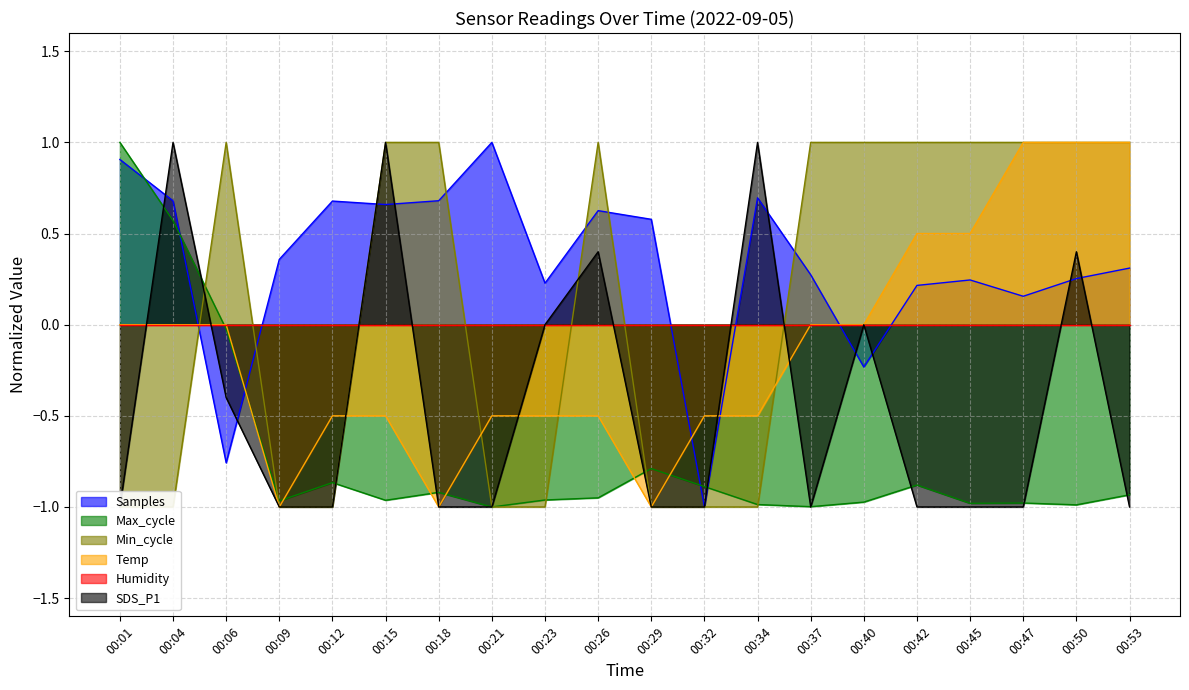

What is the difference between the maximum and minimum values in the Min_cycle series?

2.0